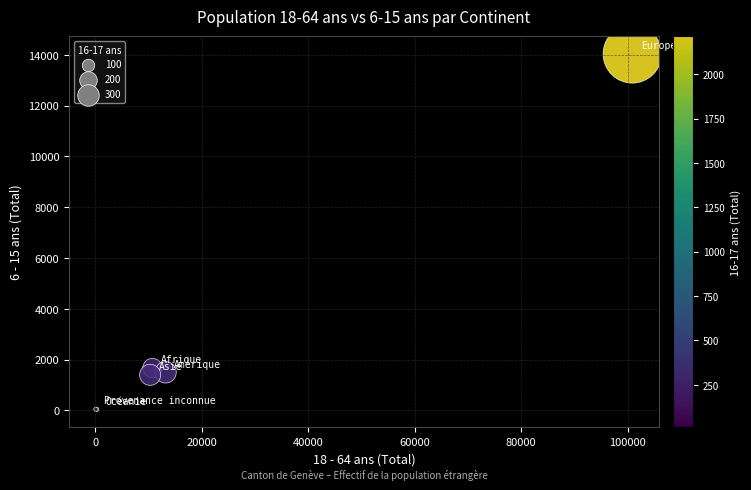

What Y value in the scatter plot is closest to 7037?

1664